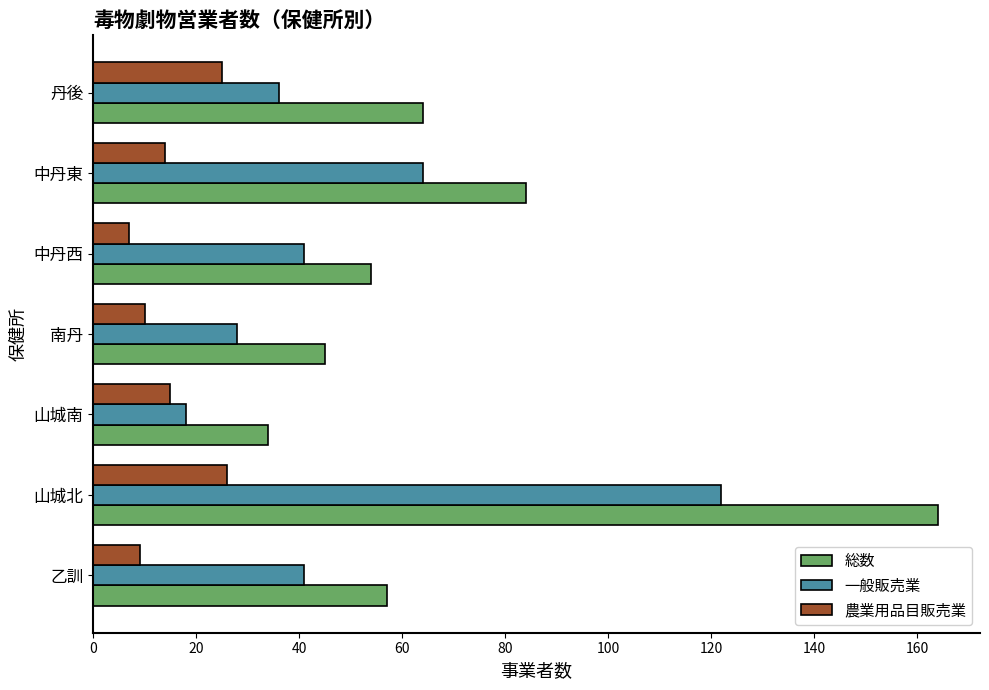

At which category is the sum across all series the highest?

山城北